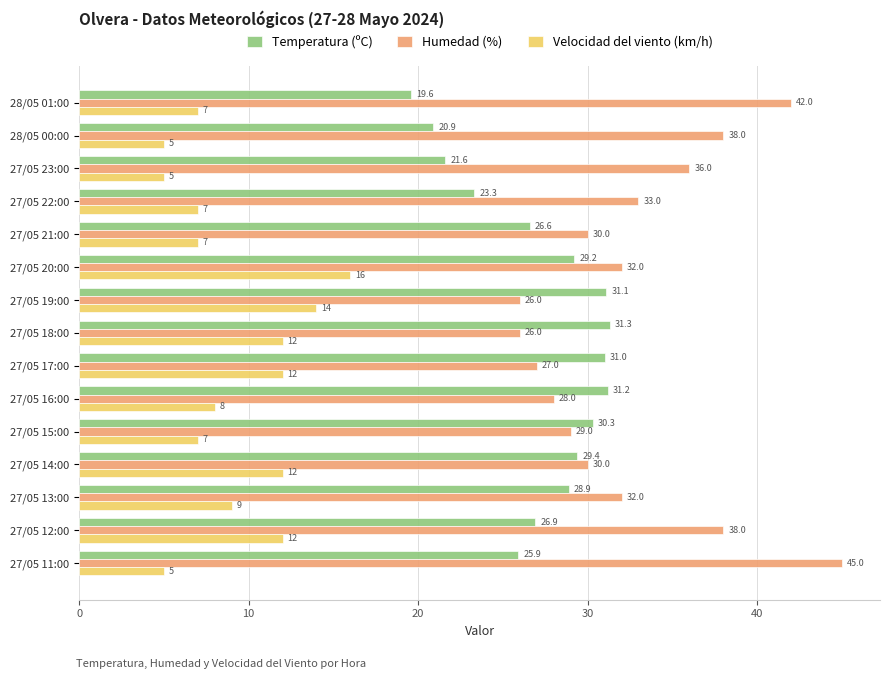

The value of Temperatura (ºC) at 27/05 19:00 is 31.1. True or false?

True